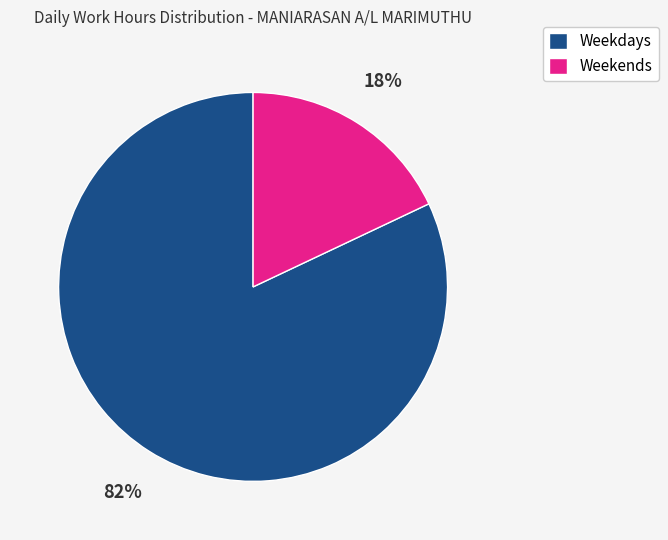

Which category has the smallest portion of the pie?

Weekends